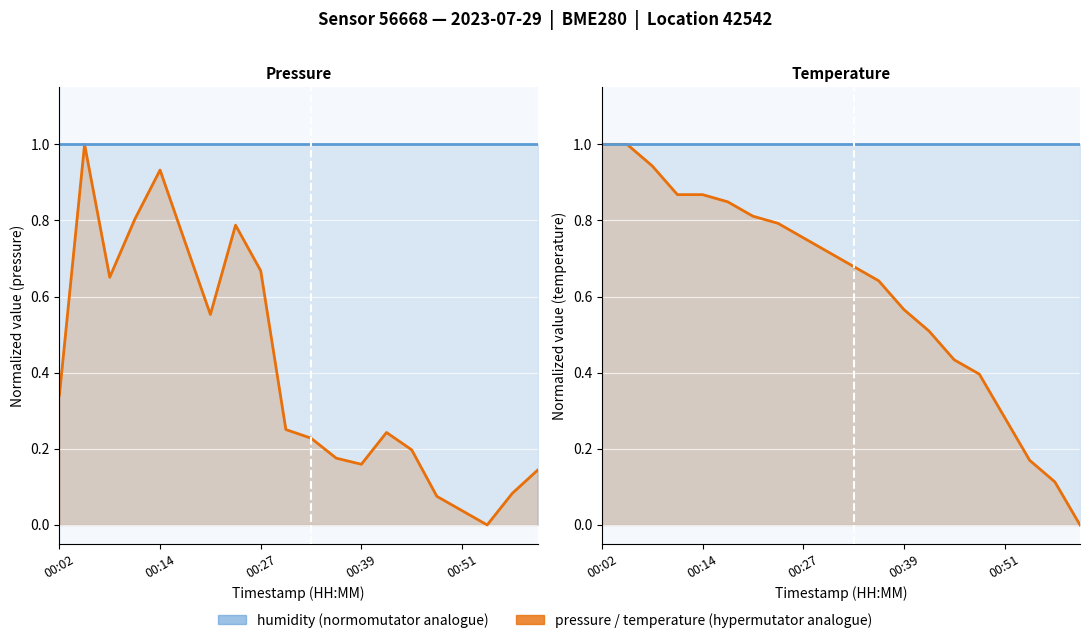

Rank the series by their maximum value, from lowest to highest.

pressure, humidity, temperature